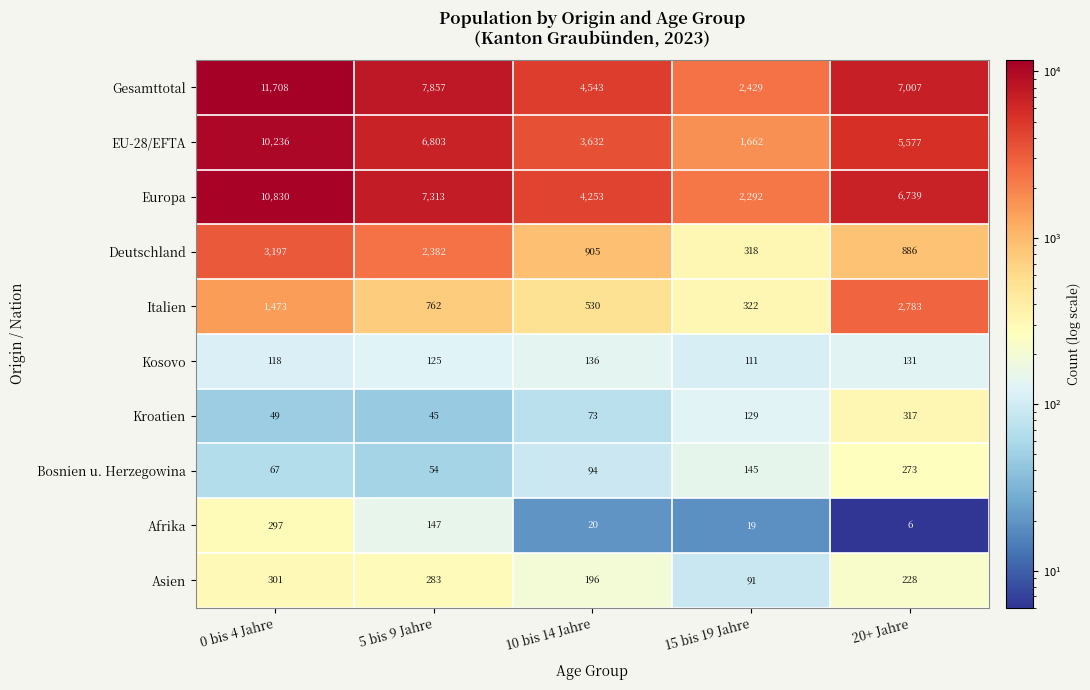

Is it true that Afrika equals 297 at 0 bis 4 Jahre?

True